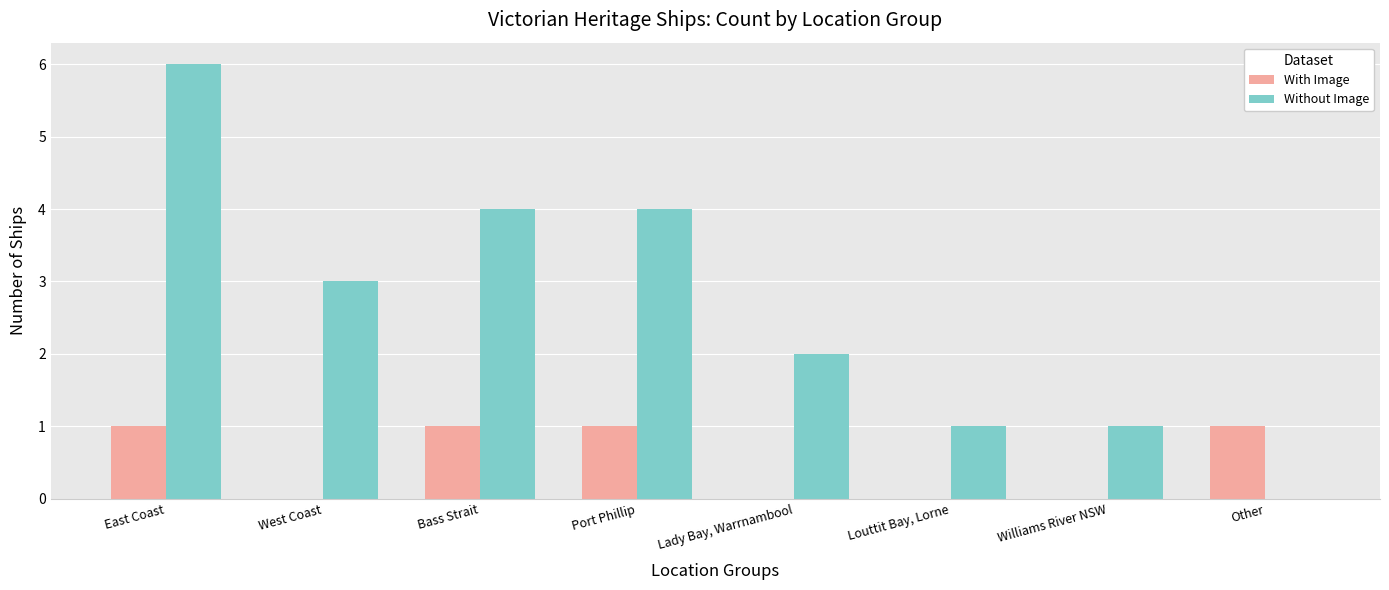

Which series has the largest total across all categories?

Without Image